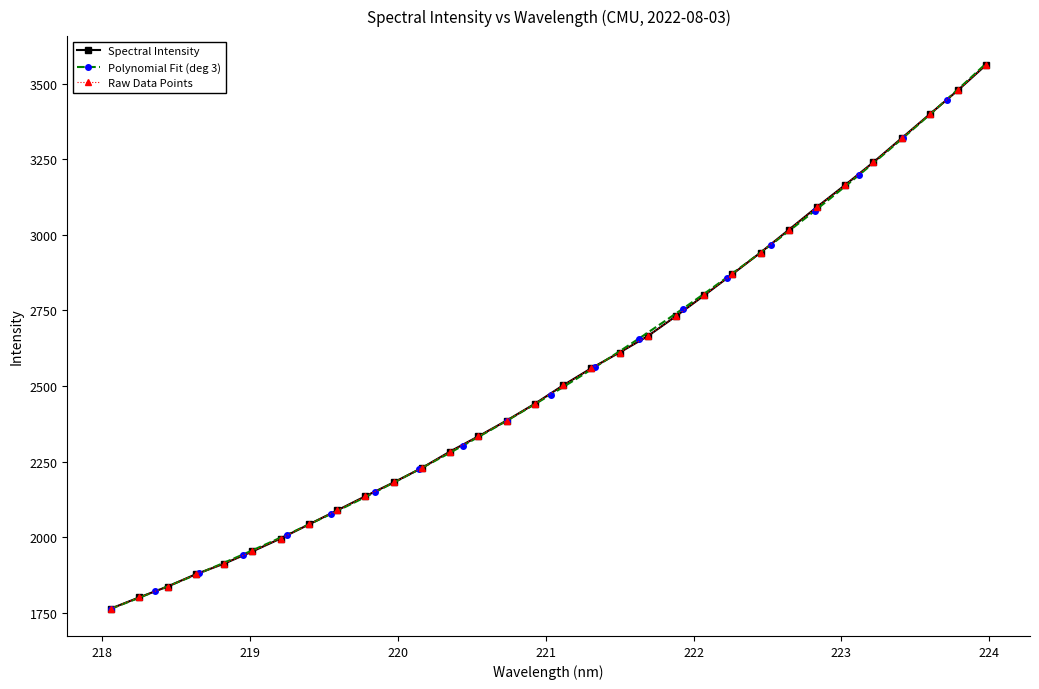

What is the greatest value displayed?

3562.7